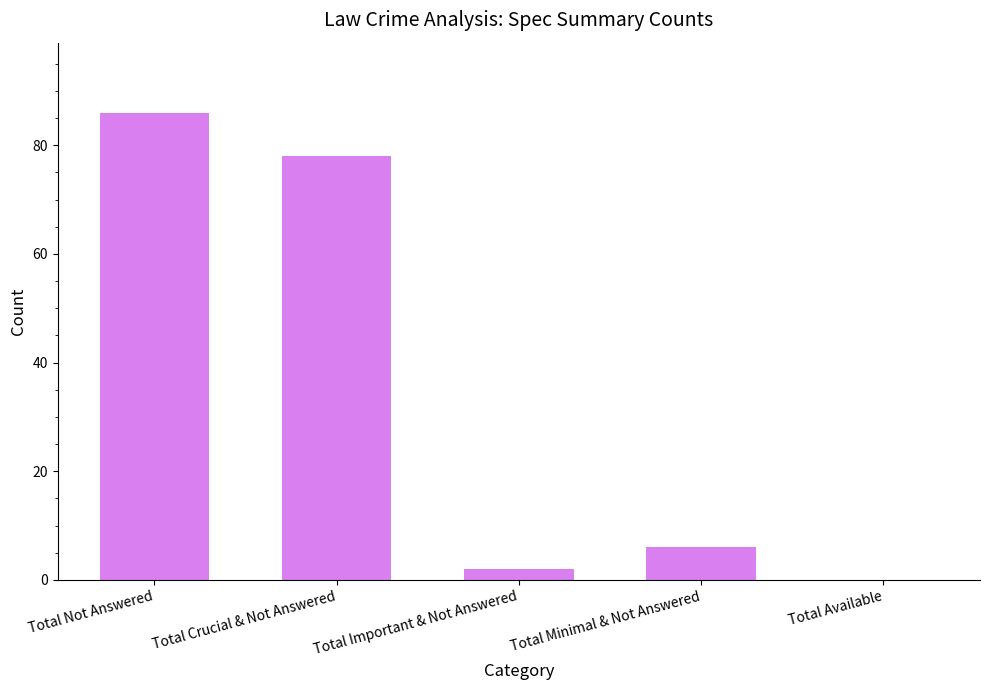

Which has a higher value, Total Not Answered or Total Available?

Total Not Answered